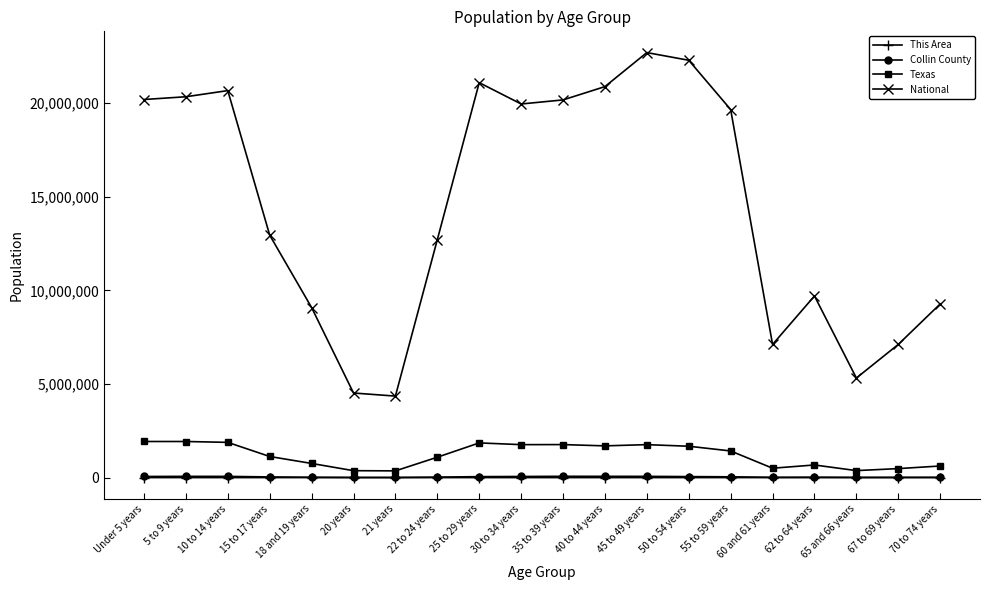

What is the label of the 19th point from the right?

5 to 9 years